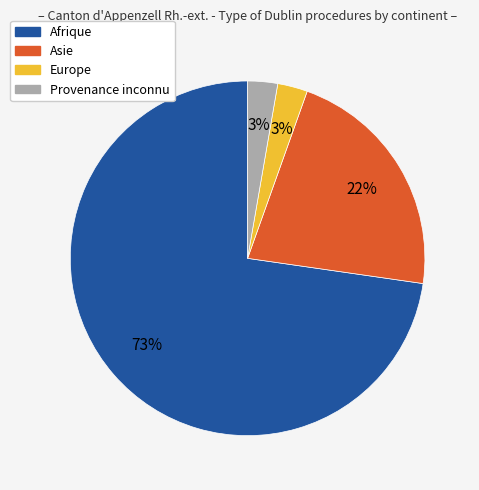

To the nearest percent, what portion does Provenance inconnu represent?

3%